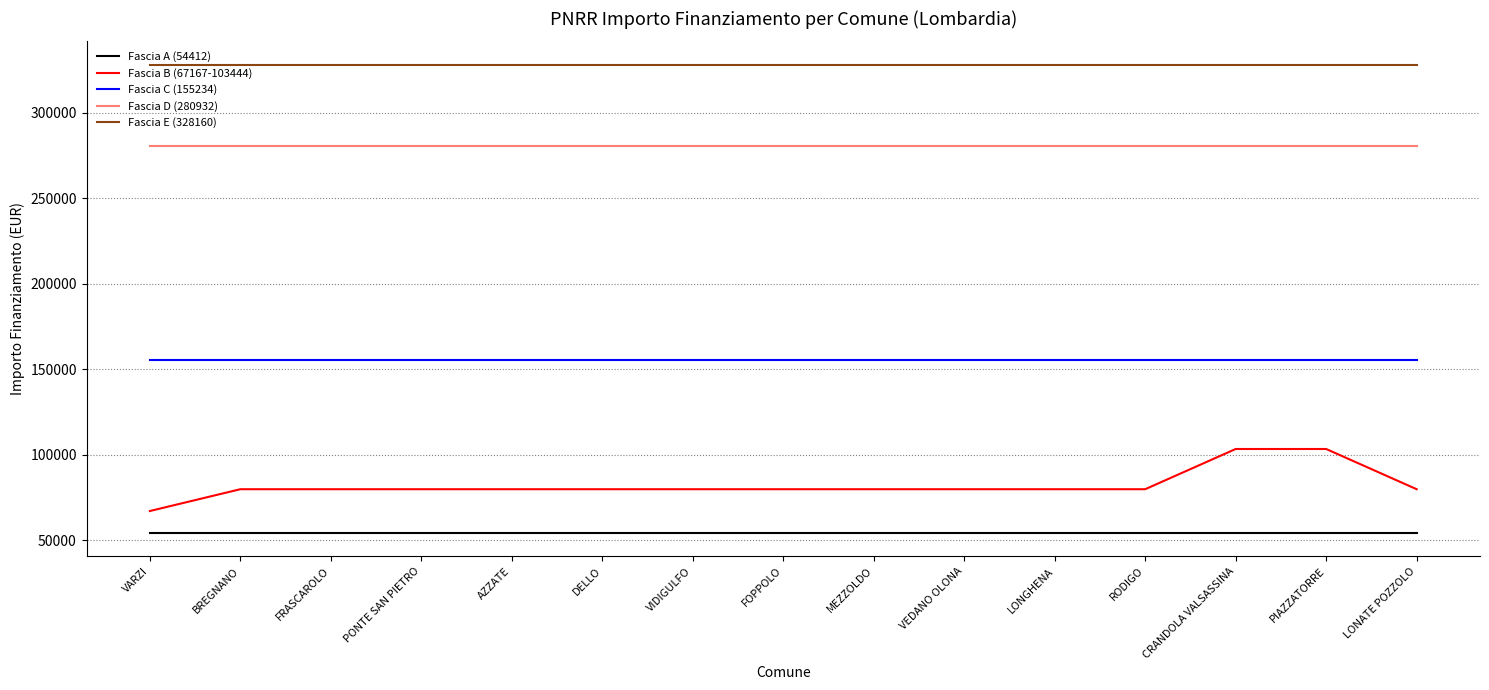

What is the spread (max minus min) of values at FOPPOLO?

273748